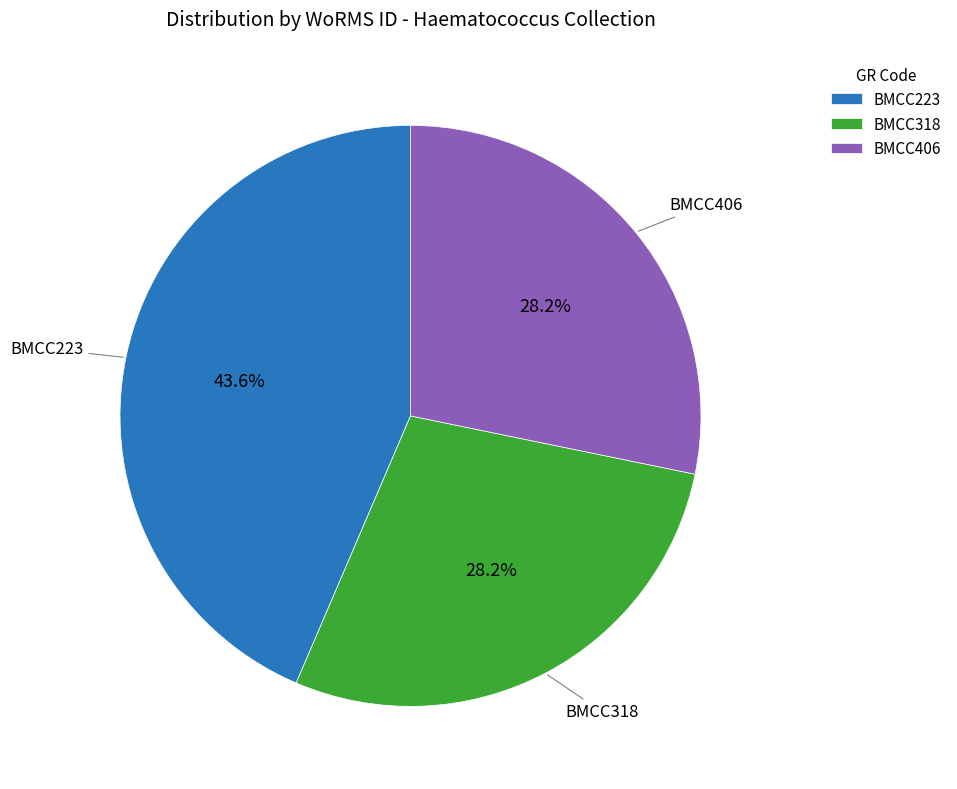

What is the total percentage of BMCC406 and BMCC318?

56.4%